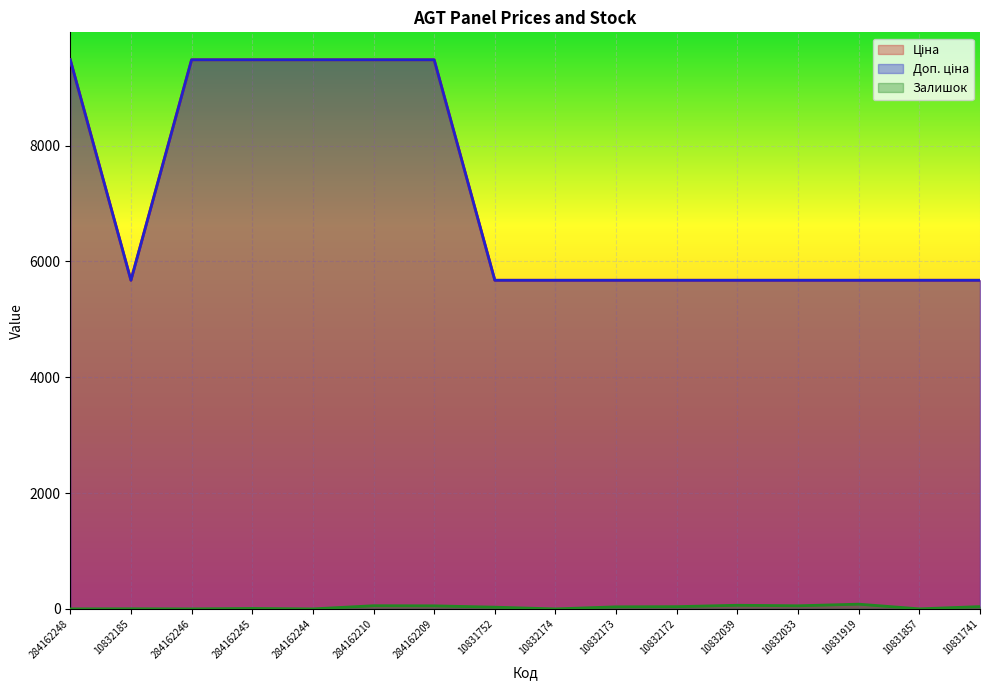

Rank the series at 284162209 from lowest to highest value.

Залишок, Ціна, Доп. ціна